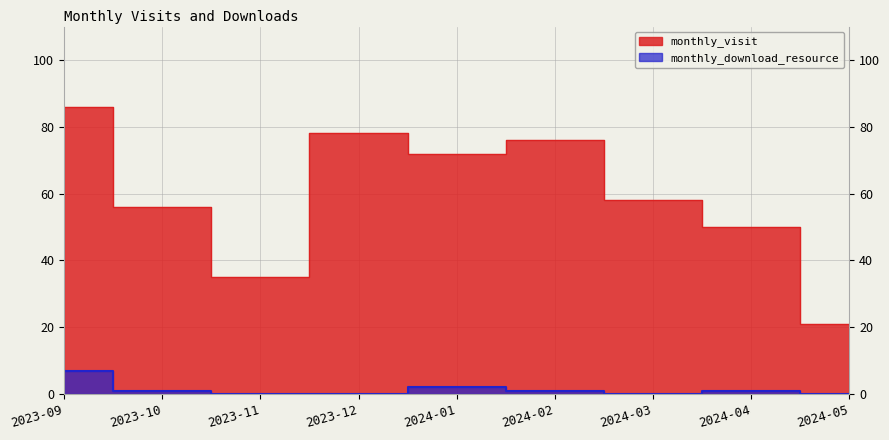

What position from the right is 2024-05?

1